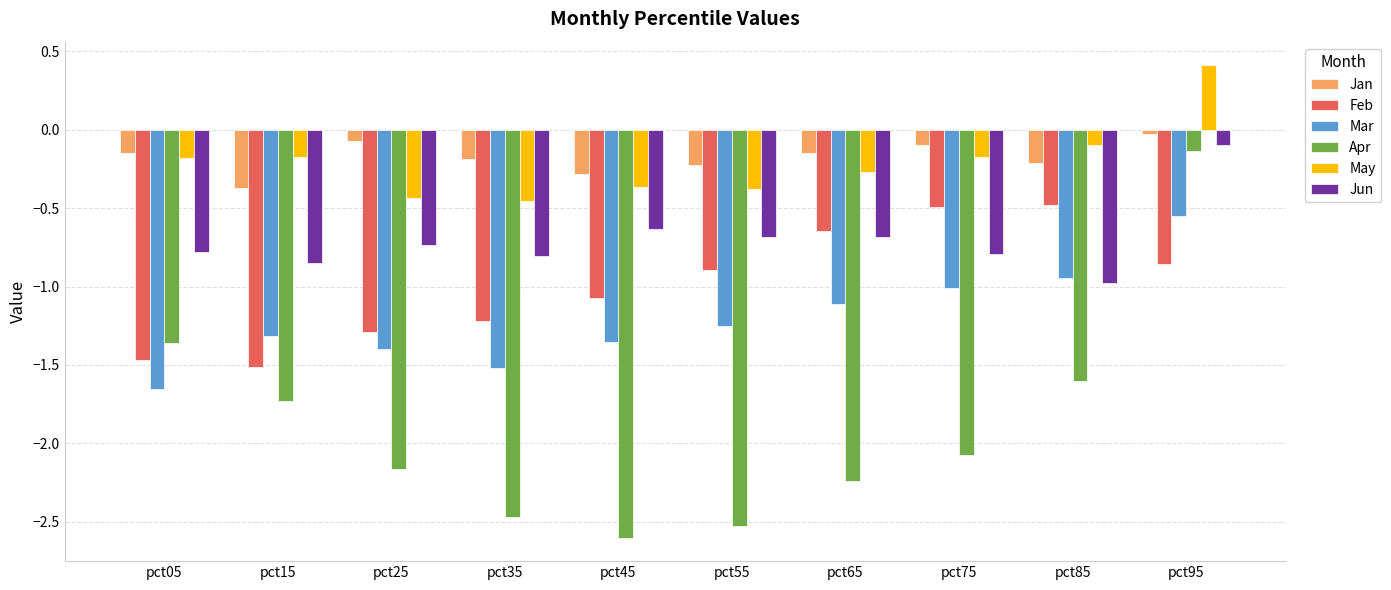

List the series in order of their peak value, lowest first.

Mar, Feb, Apr, Jun, Jan, May